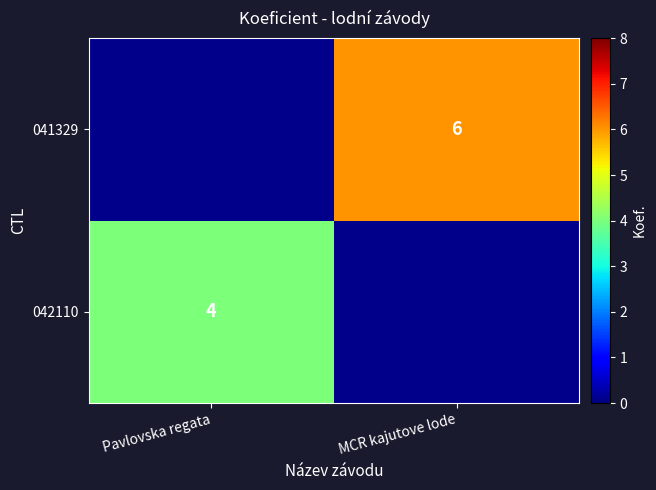

The value of 042110 at Pavlovska regata is 6. True or false?

False